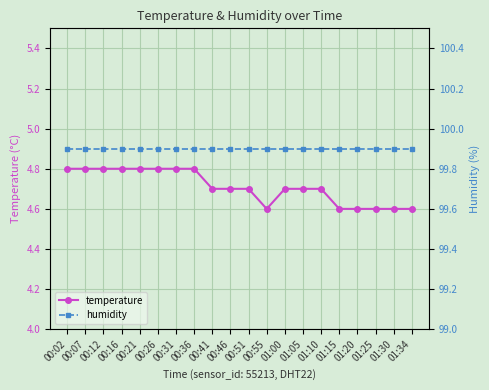

What is the highest value of the temperature series?

4.8